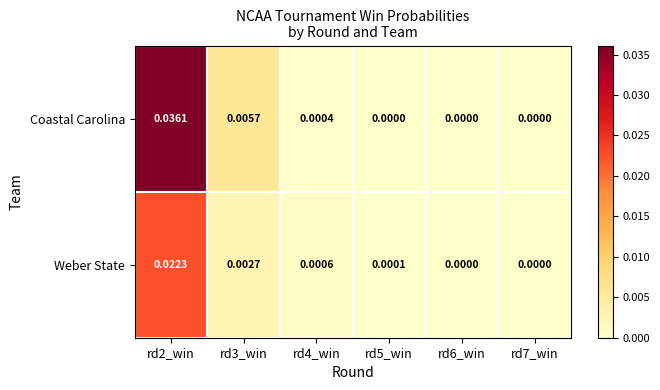

At rd2_win, list the series in order from largest to smallest.

Coastal Carolina, Weber State